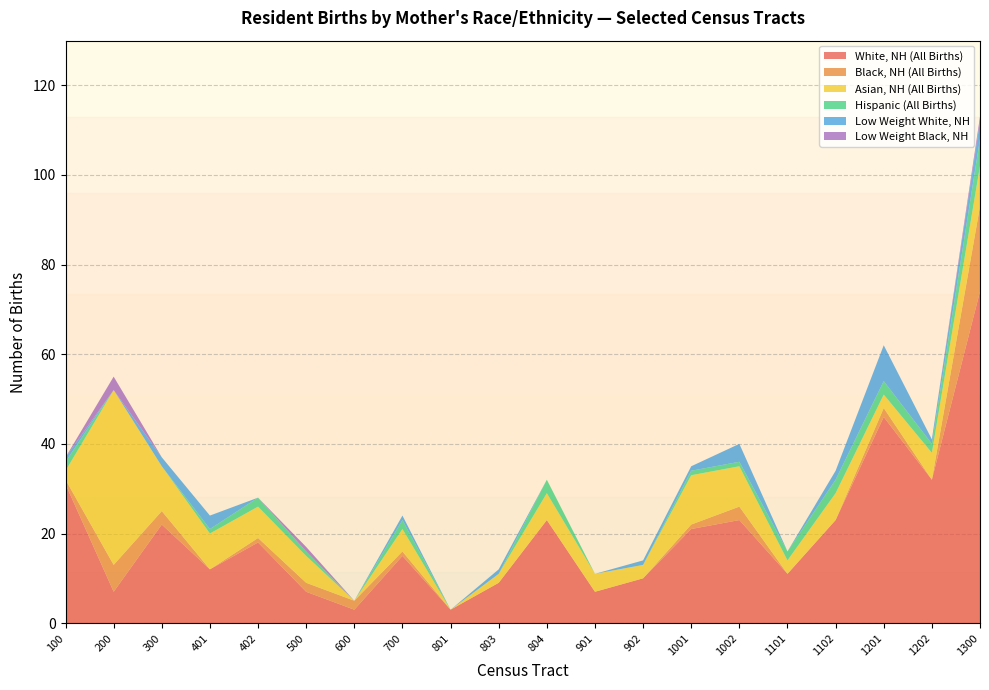

Reading right to left, what are all the values shown in this chart?

White, NH (All Births): 74	32	46	23	11	23	21	10	7	23	9	3	15	3	7	18	12	22	7	31
Black, NH (All Births): 19	0	2	0	0	3	1	0	0	0	0	0	1	2	2	1	0	3	6	1
Asian, NH (All Births): 9	6	3	6	3	9	11	3	4	6	2	0	5	0	6	7	8	10	39	2
Hispanic (All Births): 6	2	3	3	2	1	1	0	0	3	0	0	2	0	1	2	1	0	0	2
Low Weight White, NH: 4	1	8	2	0	4	1	1	0	0	1	0	1	0	0	0	3	2	0	1
Low Weight Black, NH: 1	0	0	0	0	0	0	0	0	0	0	0	0	0	1	0	0	0	3	0